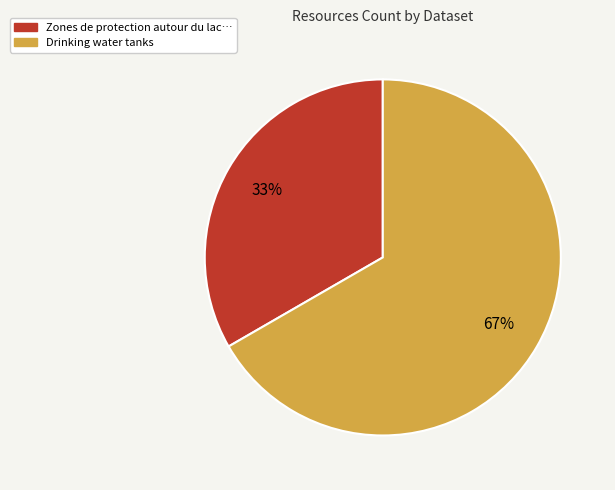

Which slice is the smallest?

Zones de protection autour du lac…